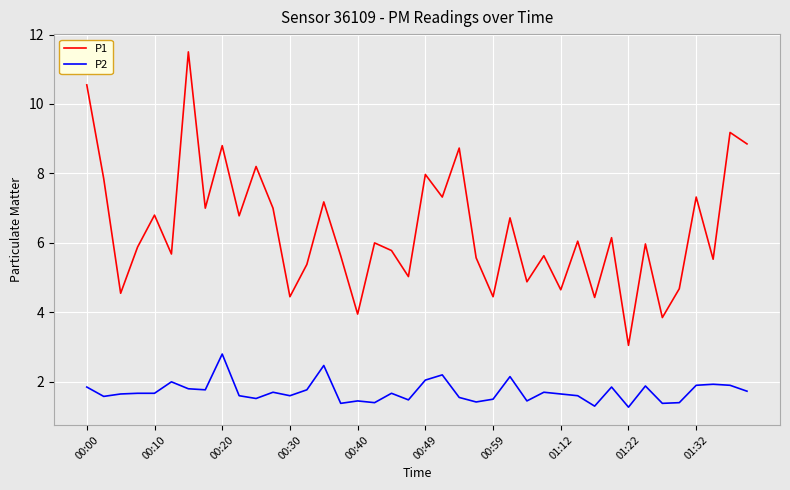

How many categories are shown in the chart?

40